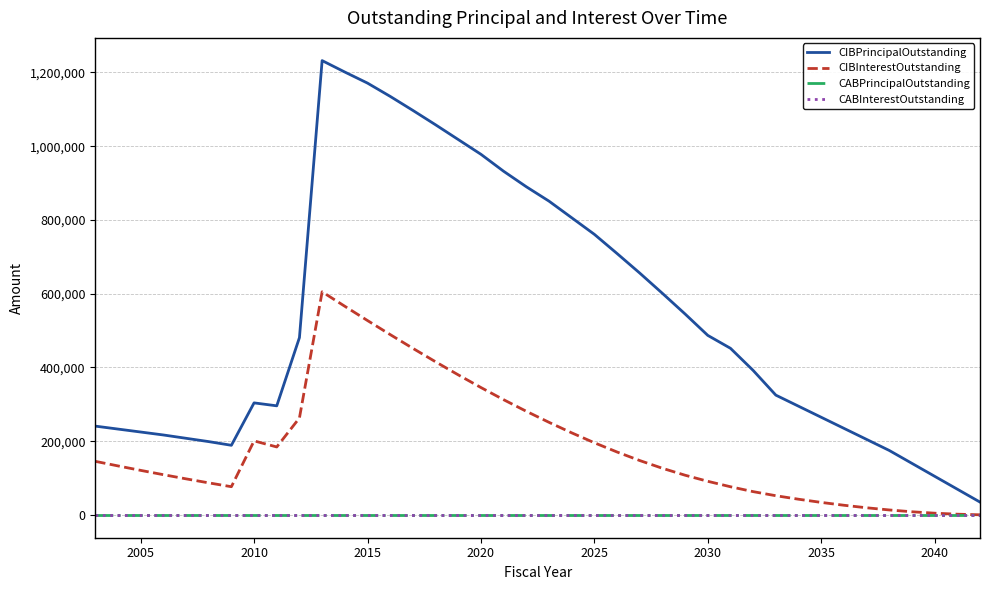

What is the maximum value for CIBPrincipalOutstanding?

1232000.0